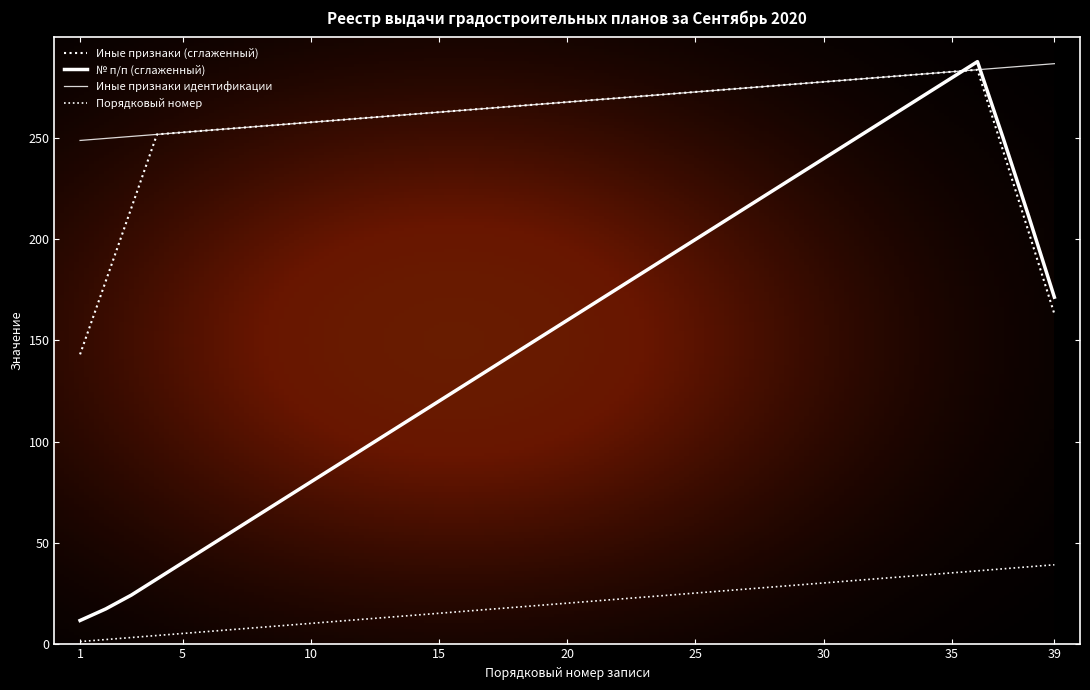

How many lines are shown in the chart?

4